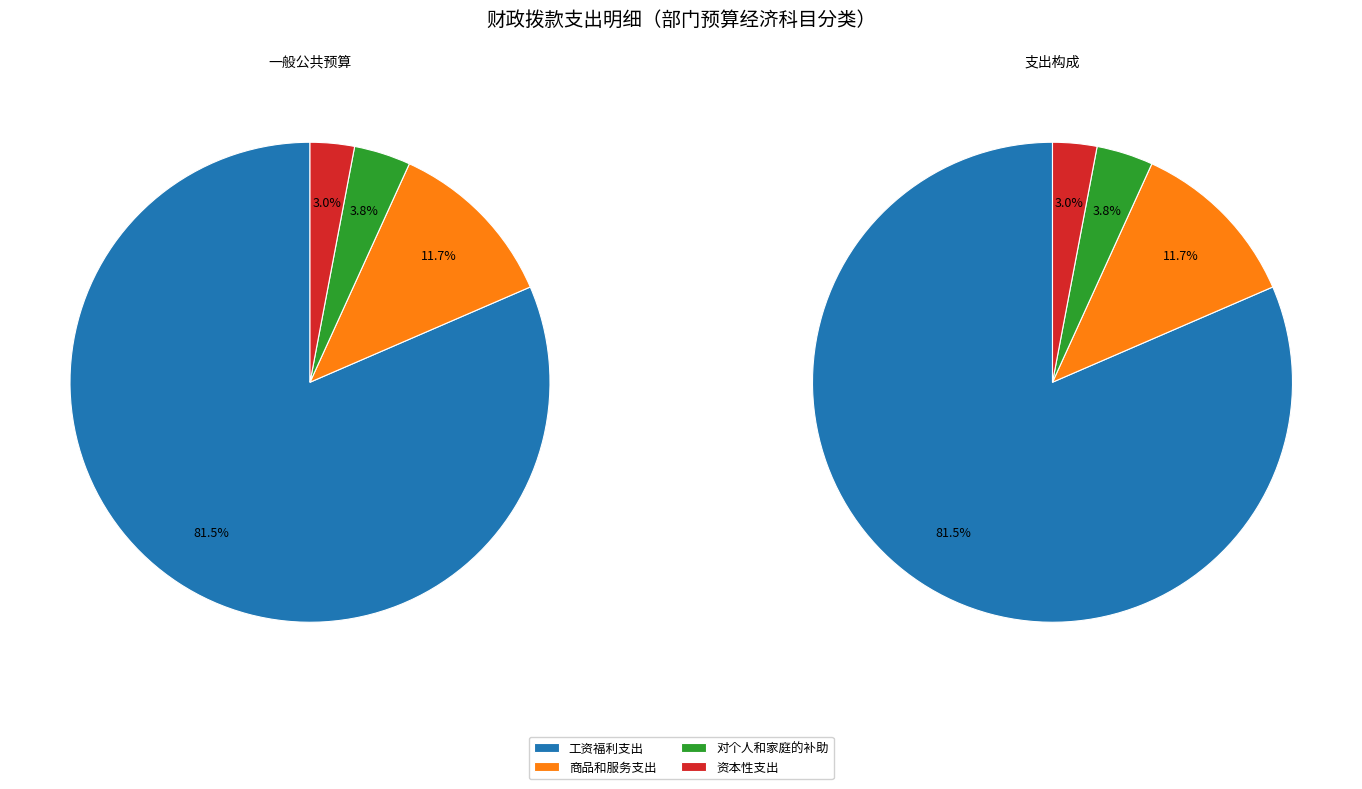

What is the majority slice?

工资福利支出